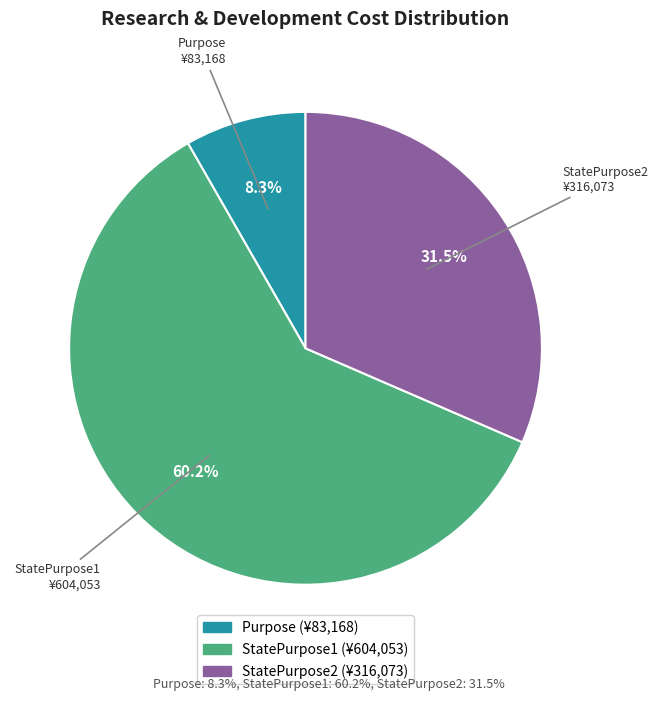

Is there any slice that represents more than half of the pie?

Yes